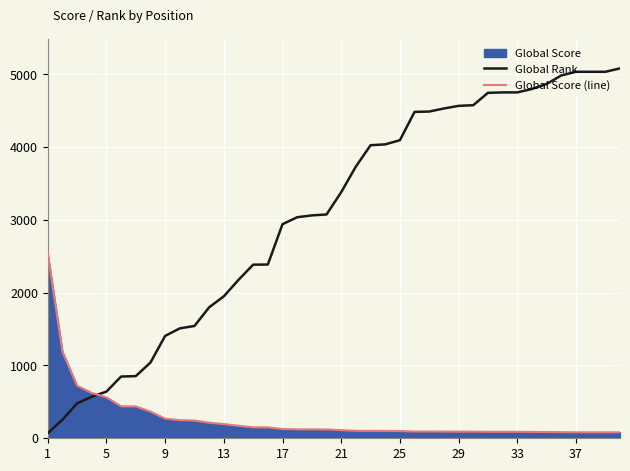

Is the value of Global Score (line) at 12 greater than the value of Global Rank at 34?

No